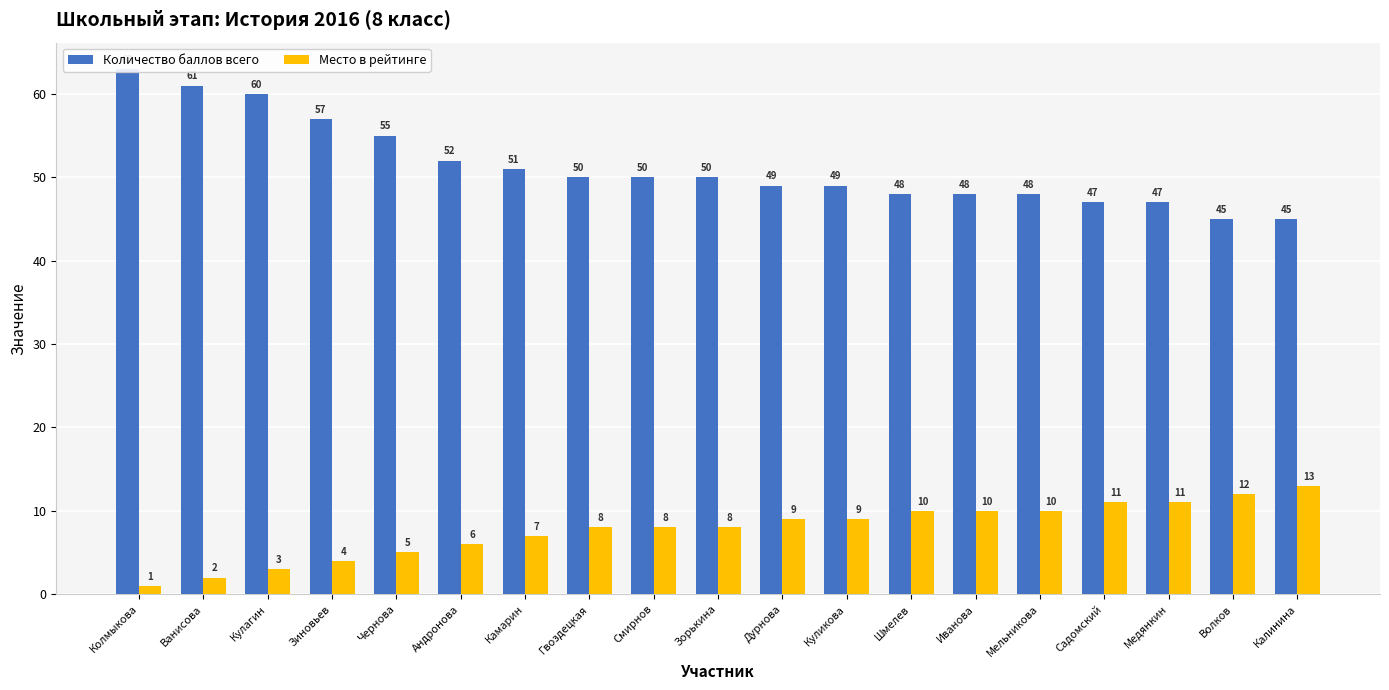

Between Куликова and Дурнова, which is larger?

Куликова